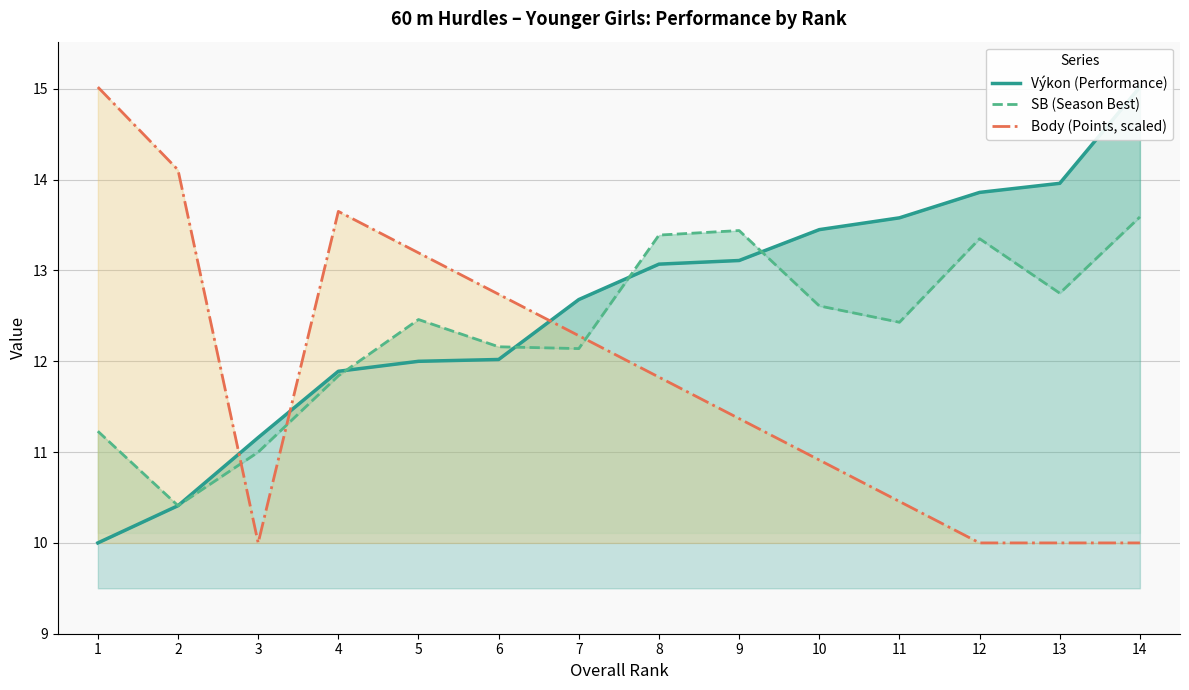

After their last crossing, which series has the higher values: Výkon (Performance) or Body (Points, scaled)?

Výkon (Performance)